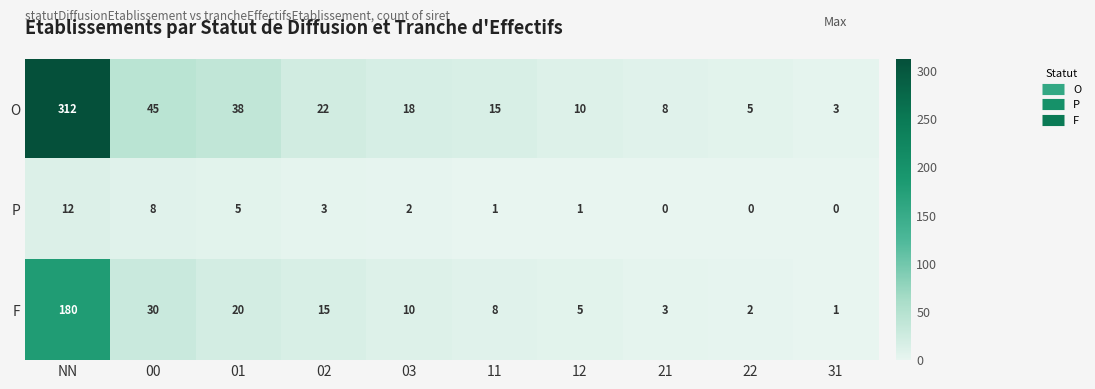

Reading left to right, what are all the values shown in this chart?

O: 312	45	38	22	18	15	10	8	5	3
P: 12	8	5	3	2	1	1	0	0	0
F: 180	30	20	15	10	8	5	3	2	1